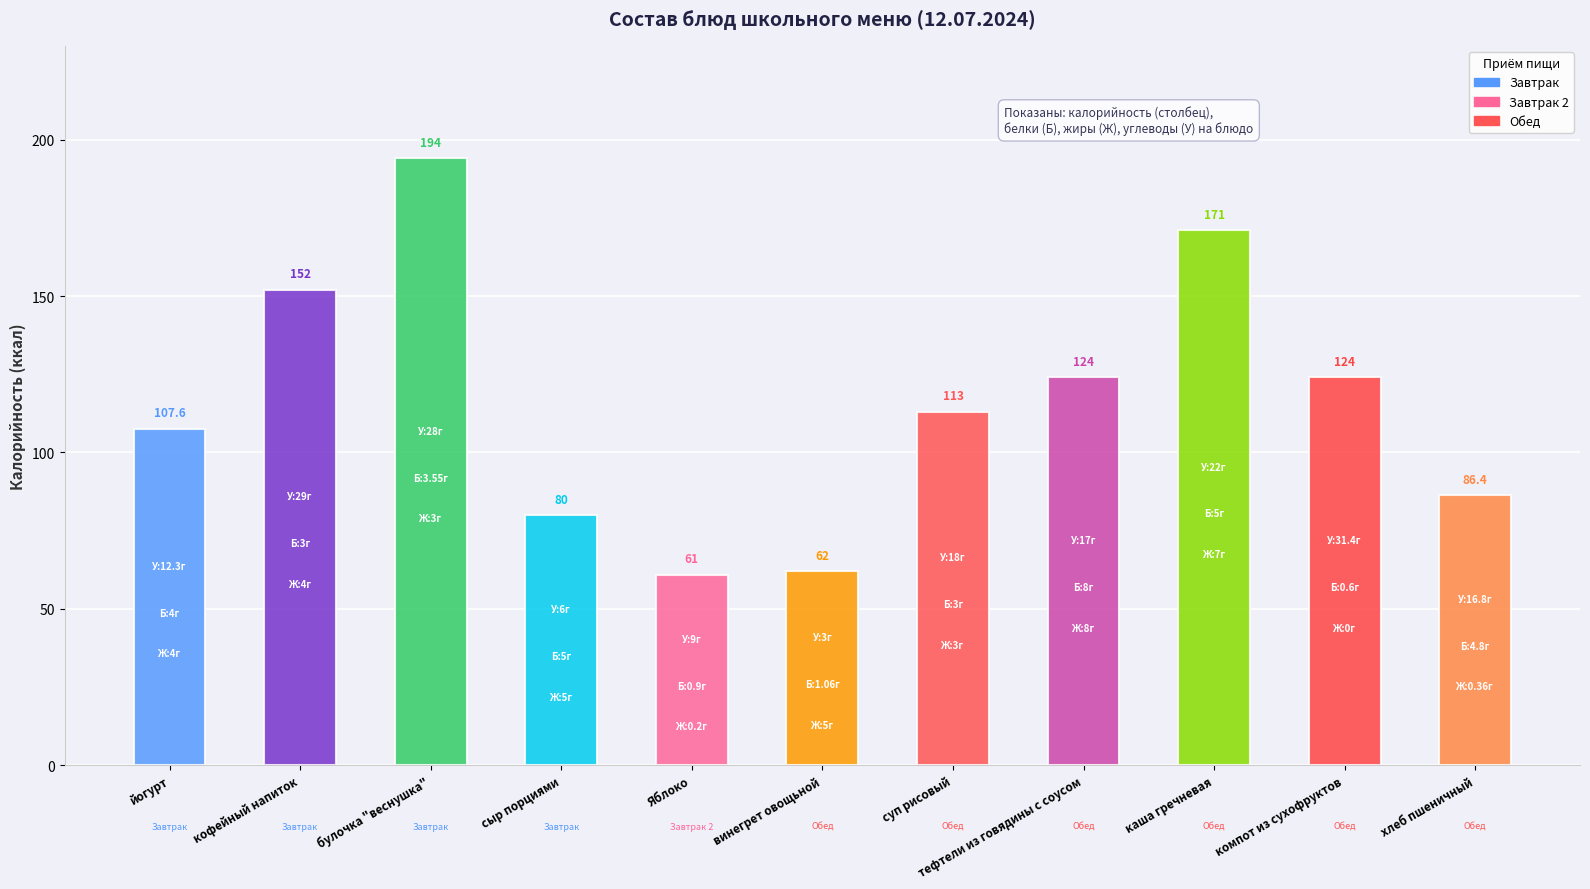

What is the sum of the Жиры values at Яблоко and каша гречневая?

7.2